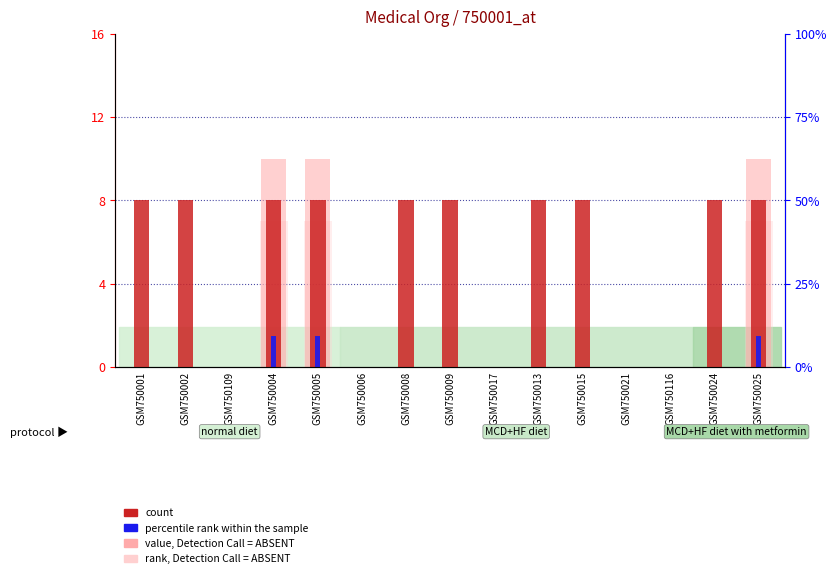

Reading left to right, transcribe all the data shown in this chart.

count: 8.0	8.0	0.0	8.0	8.0	0.0	8.0	8.0	0.0	8.0	8.0	0.0	0.0	8.0	8.0
percentile rank within the sample: 0.0	0.0	0.0	1.5	1.5	0.0	0.0	0.0	0.0	0.0	0.0	0.0	0.0	0.0	1.5
value, Detection Call = ABSENT: 0.0	0.0	0.0	10.0	10.0	0.0	0.0	0.0	0.0	0.0	0.0	0.0	0.0	0.0	10.0
rank, Detection Call = ABSENT: 0.0	0.0	0.0	7.0	7.0	0.0	0.0	0.0	0.0	0.0	0.0	0.0	0.0	0.0	7.0